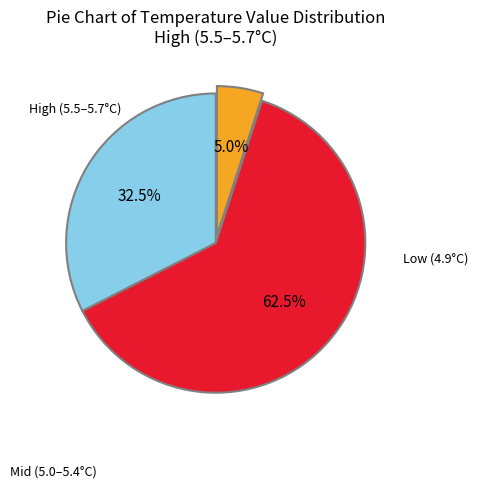

Is there a majority slice in this chart?

Yes